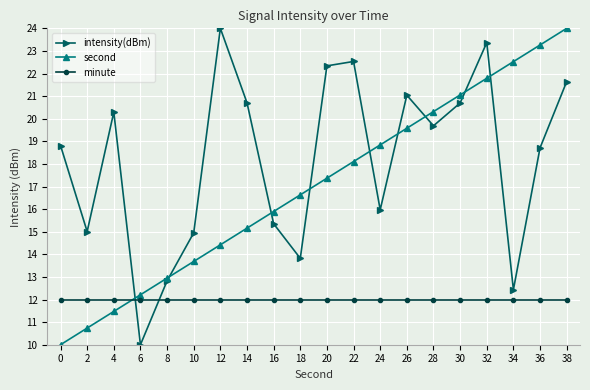

Does the chart display data point markers on the line(s)?

Yes